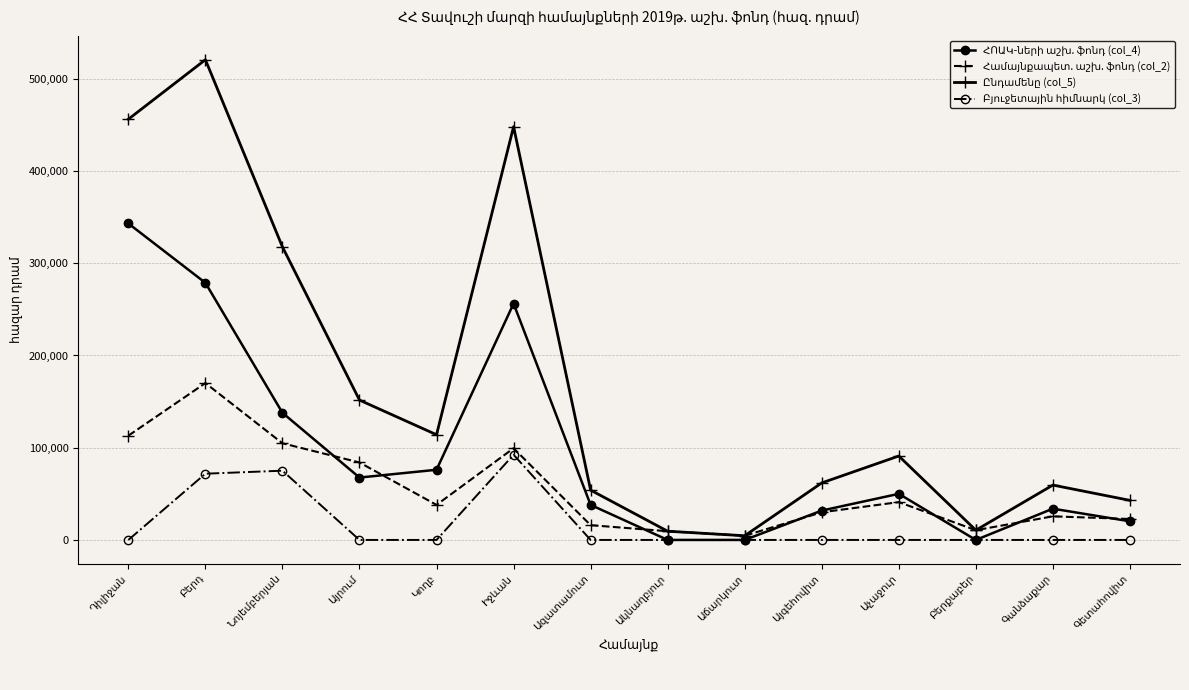

What is the greatest value displayed?

520701.2